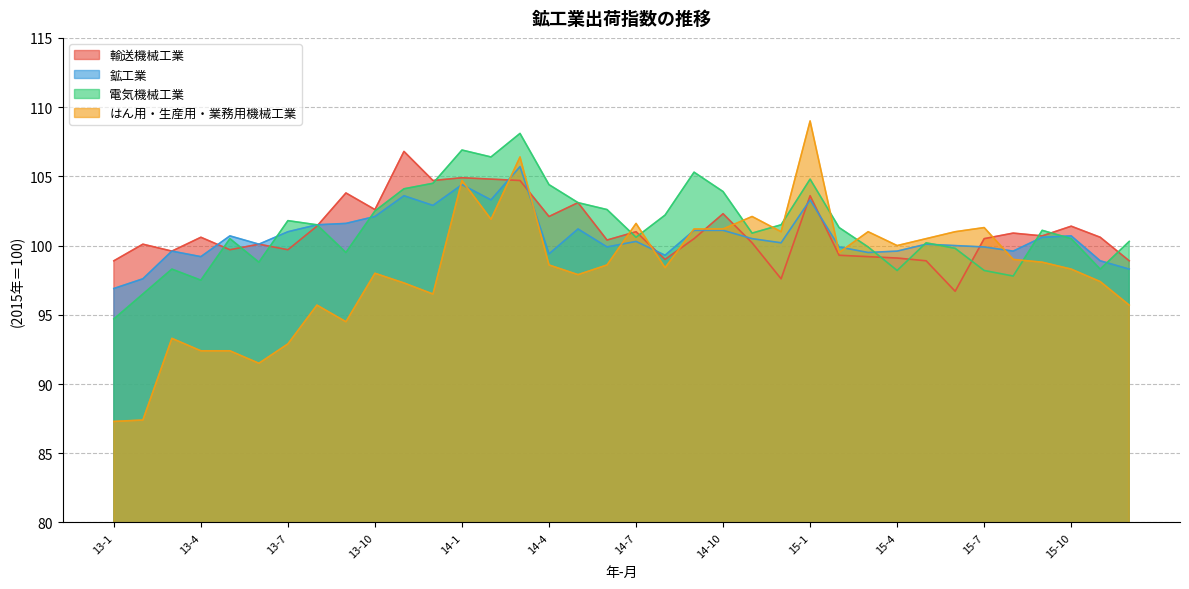

Between 13-3 and 14-3, which series saw the biggest shift?

はん用・生産用・業務用機械工業